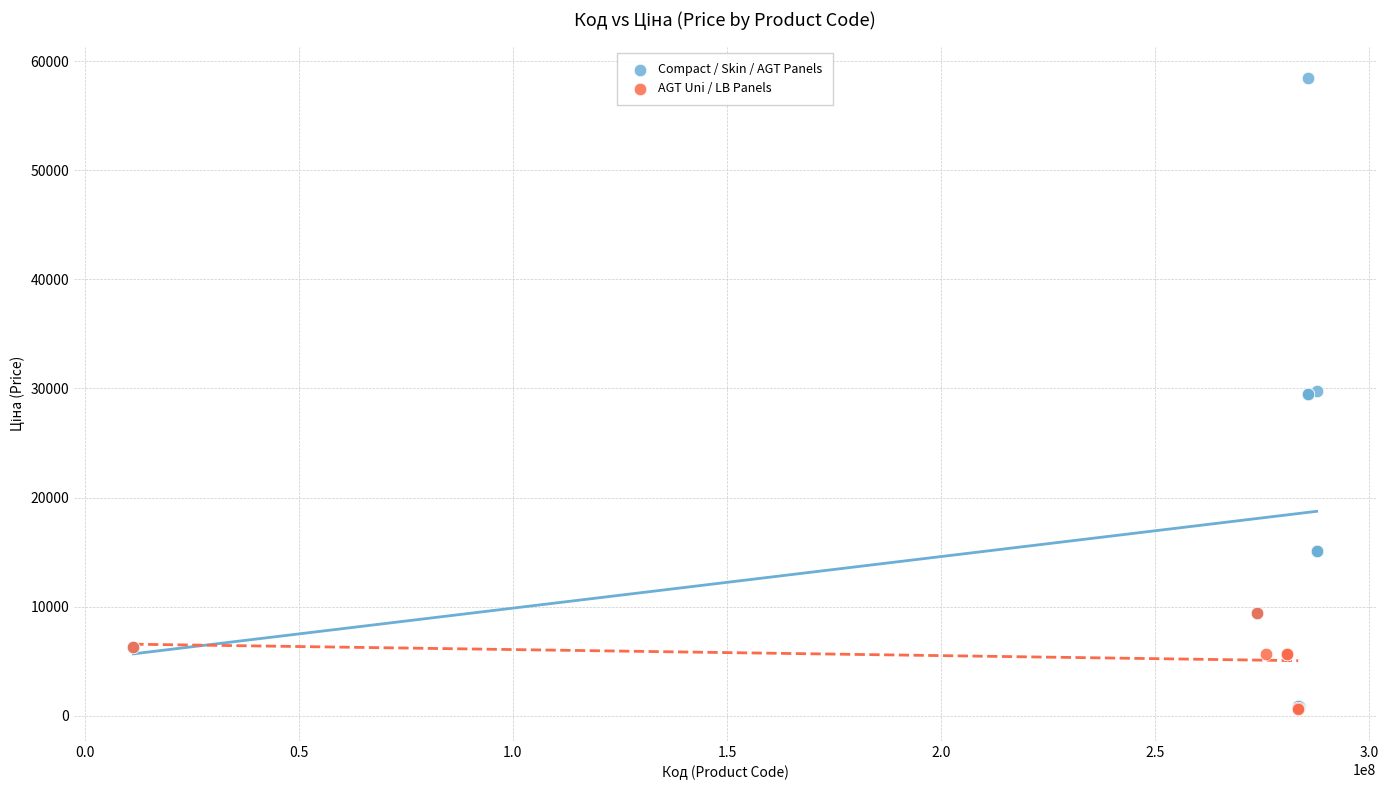

Which series has the largest Y range (max minus min)?

Compact / Skin / AGT Panels